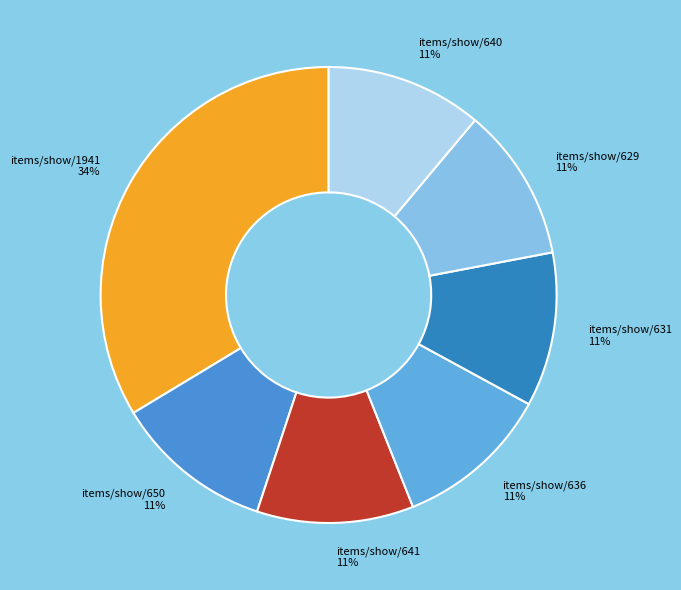

Is there any slice that represents more than half of the pie?

No